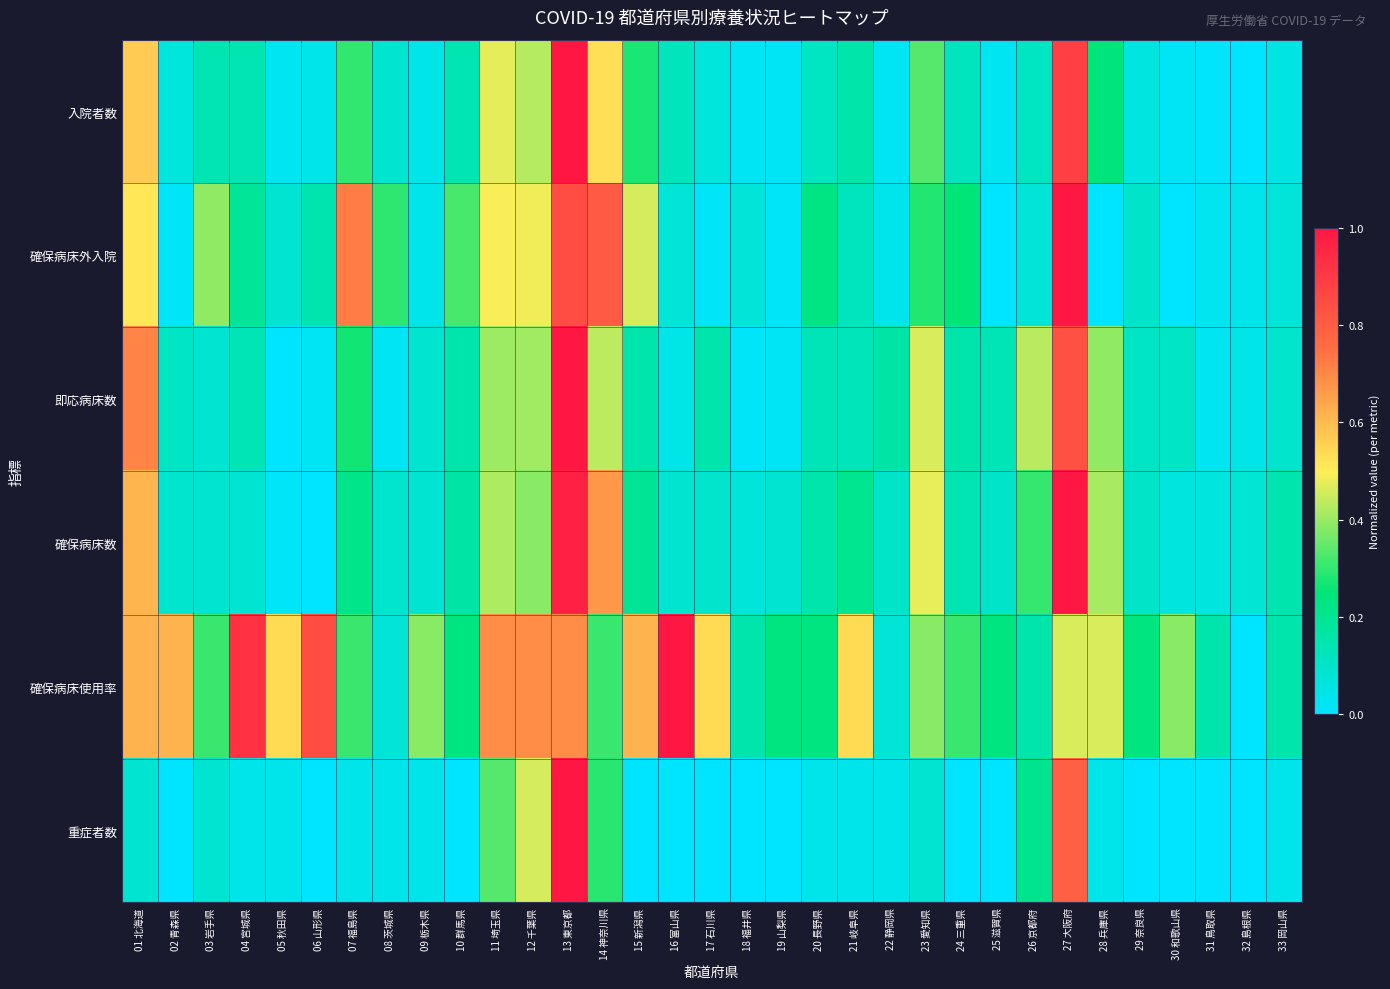

Reading right to left, what are all the values shown in this chart?

入院者数: 33 岡山県=0.1	32 島根県=0.0	31 鳥取県=0.0	30 和歌山県=0.0	29 奈良県=0.1	28 兵庫県=0.2	27 大阪府=0.9	26 京都府=0.1	25 滋賀県=0.0	24 三重県=0.1	23 愛知県=0.3	22 静岡県=0.0	21 岐阜県=0.2	20 長野県=0.1	19 山梨県=0.0	18 福井県=0.0	17 石川県=0.1	16 富山県=0.1	15 新潟県=0.3	14 神奈川県=0.5	13 東京都=1.0	12 千葉県=0.4	11 埼玉県=0.5	10 群馬県=0.1	09 栃木県=0.0	08 茨城県=0.1	07 福島県=0.3	06 山形県=0.0	05 秋田県=0.0	04 宮城県=0.1	03 岩手県=0.1	02 青森県=0.1	01 北海道=0.6
確保病床外入院: 33 岡山県=0.1	32 島根県=0.0	31 鳥取県=0.0	30 和歌山県=0.0	29 奈良県=0.1	28 兵庫県=0.0	27 大阪府=1.0	26 京都府=0.1	25 滋賀県=0.0	24 三重県=0.2	23 愛知県=0.3	22 静岡県=0.0	21 岐阜県=0.1	20 長野県=0.2	19 山梨県=0.0	18 福井県=0.1	17 石川県=0.0	16 富山県=0.1	15 新潟県=0.5	14 神奈川県=0.8	13 東京都=0.8	12 千葉県=0.5	11 埼玉県=0.5	10 群馬県=0.3	09 栃木県=0.0	08 茨城県=0.3	07 福島県=0.7	06 山形県=0.1	05 秋田県=0.1	04 宮城県=0.2	03 岩手県=0.4	02 青森県=0.0	01 北海道=0.5
即応病床数: 33 岡山県=0.1	32 島根県=0.0	31 鳥取県=0.0	30 和歌山県=0.1	29 奈良県=0.1	28 兵庫県=0.4	27 大阪府=0.8	26 京都府=0.4	25 滋賀県=0.1	24 三重県=0.2	23 愛知県=0.5	22 静岡県=0.2	21 岐阜県=0.1	20 長野県=0.1	19 山梨県=0.0	18 福井県=0.0	17 石川県=0.2	16 富山県=0.0	15 新潟県=0.2	14 神奈川県=0.4	13 東京都=1.0	12 千葉県=0.4	11 埼玉県=0.4	10 群馬県=0.2	09 栃木県=0.1	08 茨城県=0.0	07 福島県=0.3	06 山形県=0.0	05 秋田県=0.0	04 宮城県=0.1	03 岩手県=0.1	02 青森県=0.1	01 北海道=0.7
確保病床数: 33 岡山県=0.1	32 島根県=0.1	31 鳥取県=0.1	30 和歌山県=0.1	29 奈良県=0.1	28 兵庫県=0.4	27 大阪府=1.0	26 京都府=0.3	25 滋賀県=0.1	24 三重県=0.1	23 愛知県=0.5	22 静岡県=0.1	21 岐阜県=0.2	20 長野県=0.2	19 山梨県=0.1	18 福井県=0.1	17 石川県=0.1	16 富山県=0.1	15 新潟県=0.2	14 神奈川県=0.7	13 東京都=1.0	12 千葉県=0.4	11 埼玉県=0.4	10 群馬県=0.2	09 栃木県=0.1	08 茨城県=0.1	07 福島県=0.2	06 山形県=0.0	05 秋田県=0.0	04 宮城県=0.1	03 岩手県=0.1	02 青森県=0.1	01 北海道=0.6
確保病床使用率: 33 岡山県=0.2	32 島根県=0.0	31 鳥取県=0.2	30 和歌山県=0.4	29 奈良県=0.2	28 兵庫県=0.5	27 大阪府=0.5	26 京都府=0.2	25 滋賀県=0.2	24 三重県=0.3	23 愛知県=0.4	22 静岡県=0.1	21 岐阜県=0.5	20 長野県=0.2	19 山梨県=0.2	18 福井県=0.2	17 石川県=0.5	16 富山県=1.0	15 新潟県=0.6	14 神奈川県=0.3	13 東京都=0.7	12 千葉県=0.7	11 埼玉県=0.7	10 群馬県=0.2	09 栃木県=0.4	08 茨城県=0.1	07 福島県=0.3	06 山形県=0.8	05 秋田県=0.5	04 宮城県=0.9	03 岩手県=0.3	02 青森県=0.6	01 北海道=0.6
重症者数: 33 岡山県=0.0	32 島根県=0.0	31 鳥取県=0.0	30 和歌山県=0.0	29 奈良県=0.0	28 兵庫県=0.0	27 大阪府=0.8	26 京都府=0.2	25 滋賀県=0.0	24 三重県=0.0	23 愛知県=0.1	22 静岡県=0.0	21 岐阜県=0.0	20 長野県=0.0	19 山梨県=0.0	18 福井県=0.0	17 石川県=0.0	16 富山県=0.0	15 新潟県=0.0	14 神奈川県=0.3	13 東京都=1.0	12 千葉県=0.5	11 埼玉県=0.3	10 群馬県=0.0	09 栃木県=0.0	08 茨城県=0.0	07 福島県=0.0	06 山形県=0.0	05 秋田県=0.0	04 宮城県=0.0	03 岩手県=0.1	02 青森県=0.0	01 北海道=0.1